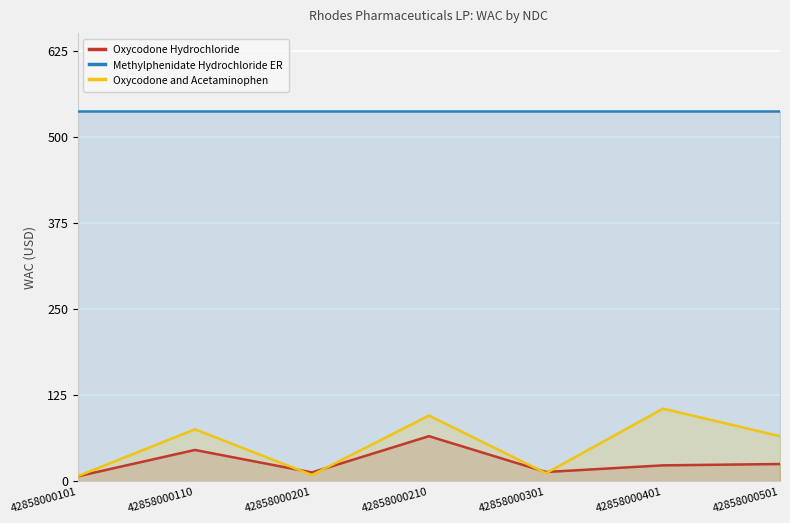

What is the value of the Methylphenidate Hydrochloride ER point at the 6th from the left?

537.8